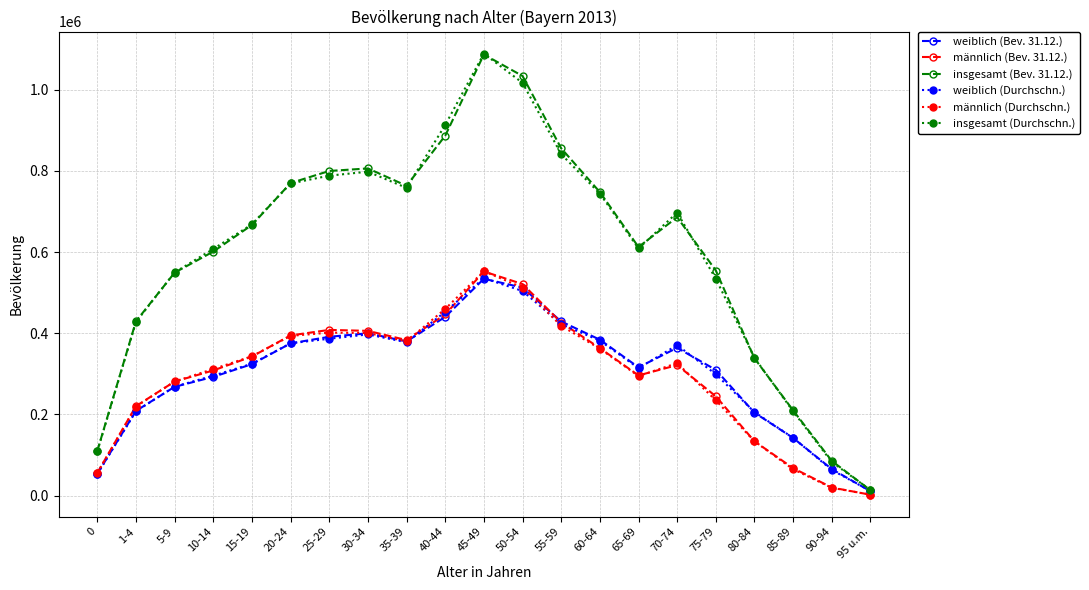

What is the label of the 16th point from the left?

70-74